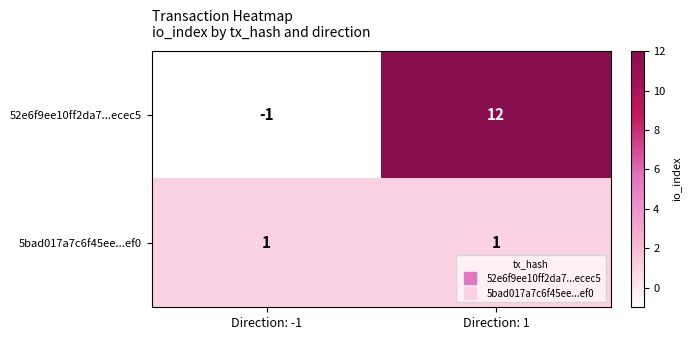

Which series changed the most between Direction: -1 and Direction: 1?

52e6f9ee10ff2da7...ecec5